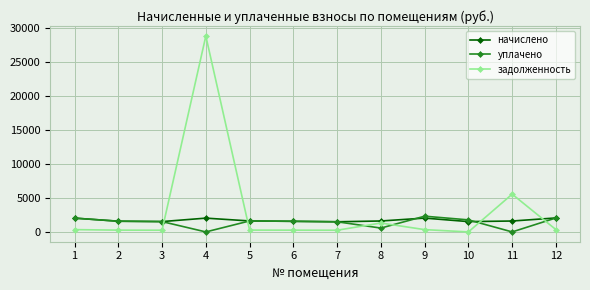

True or false: уплачено has more than 0 interior local peaks.

True